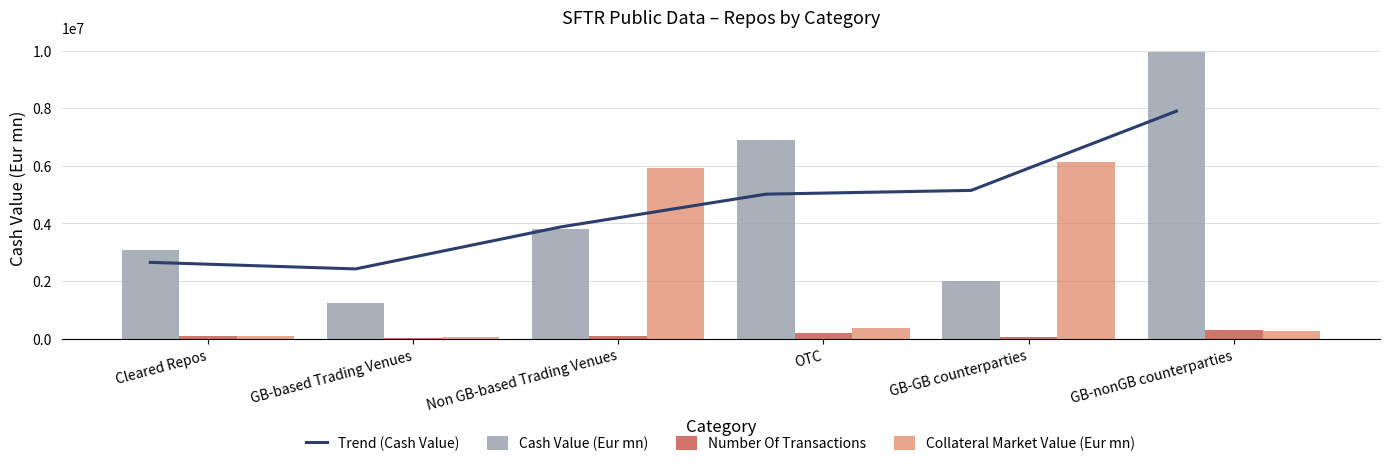

Which label corresponds to the smallest value in the chart?

GB-based Trading Venues